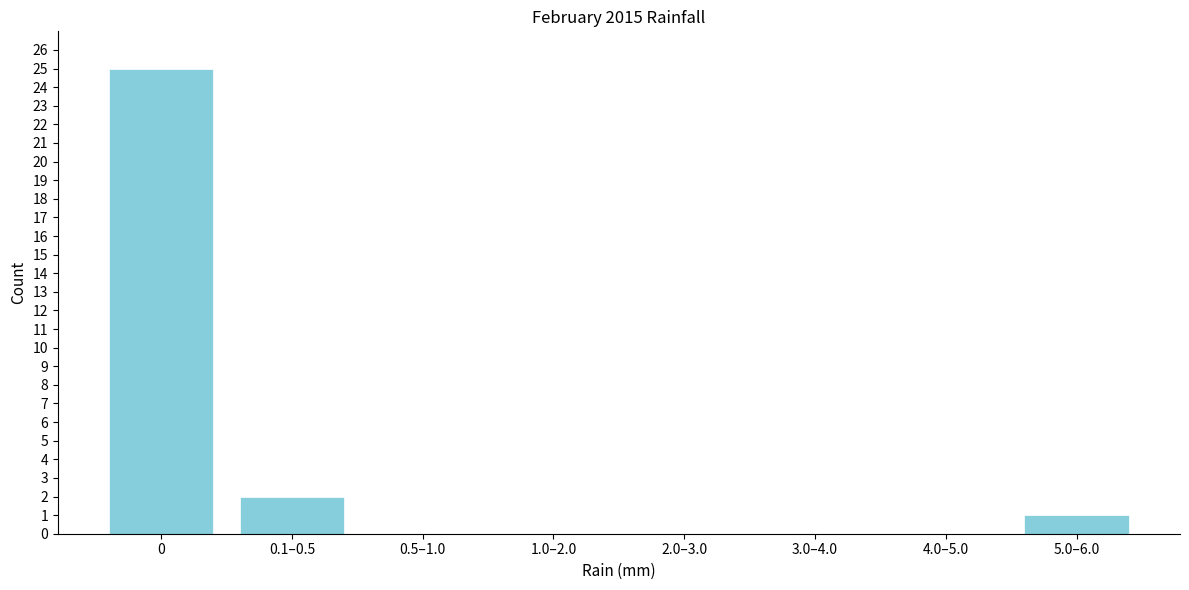

Reading left to right, what are all the values shown in this chart?

0=25	0.1–0.5=2	0.5–1.0=0	1.0–2.0=0	2.0–3.0=0	3.0–4.0=0	4.0–5.0=0	5.0–6.0=1